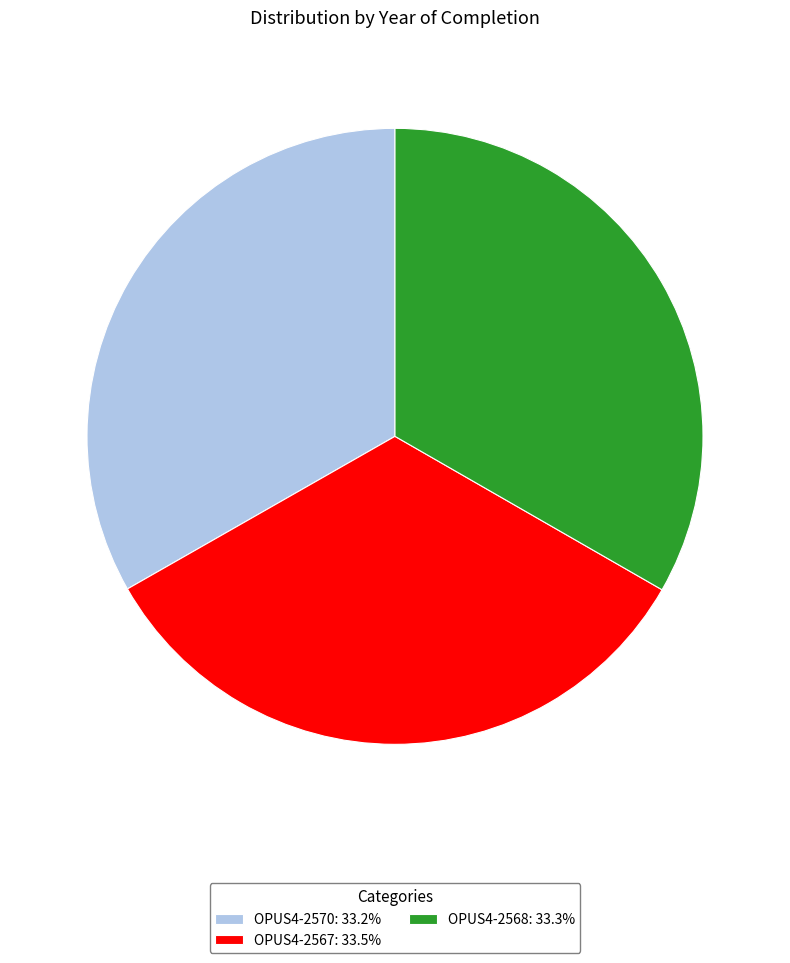

Approximately how many times larger is the value at OPUS4-2567: 33.5% compared to OPUS4-2568: 33.3%?

1.0